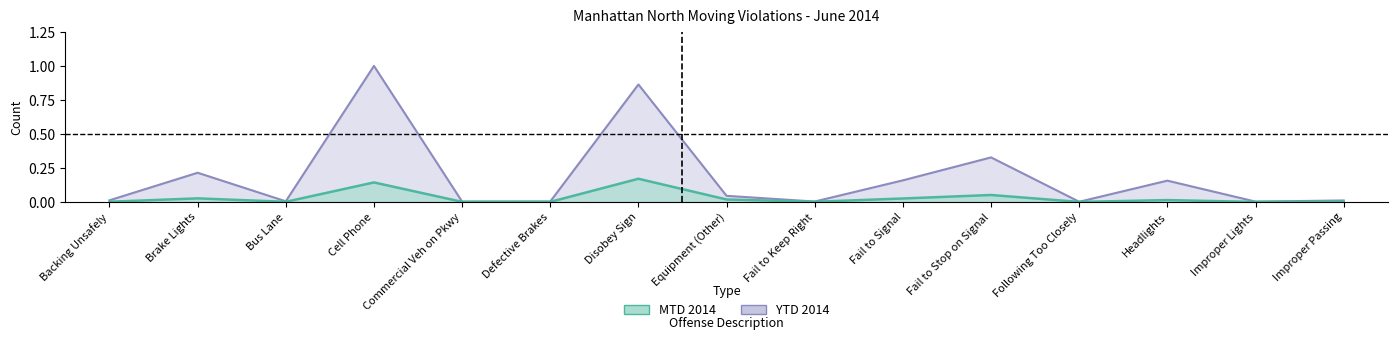

True or false: YTD 2014 and MTD 2014 cross at least once.

False